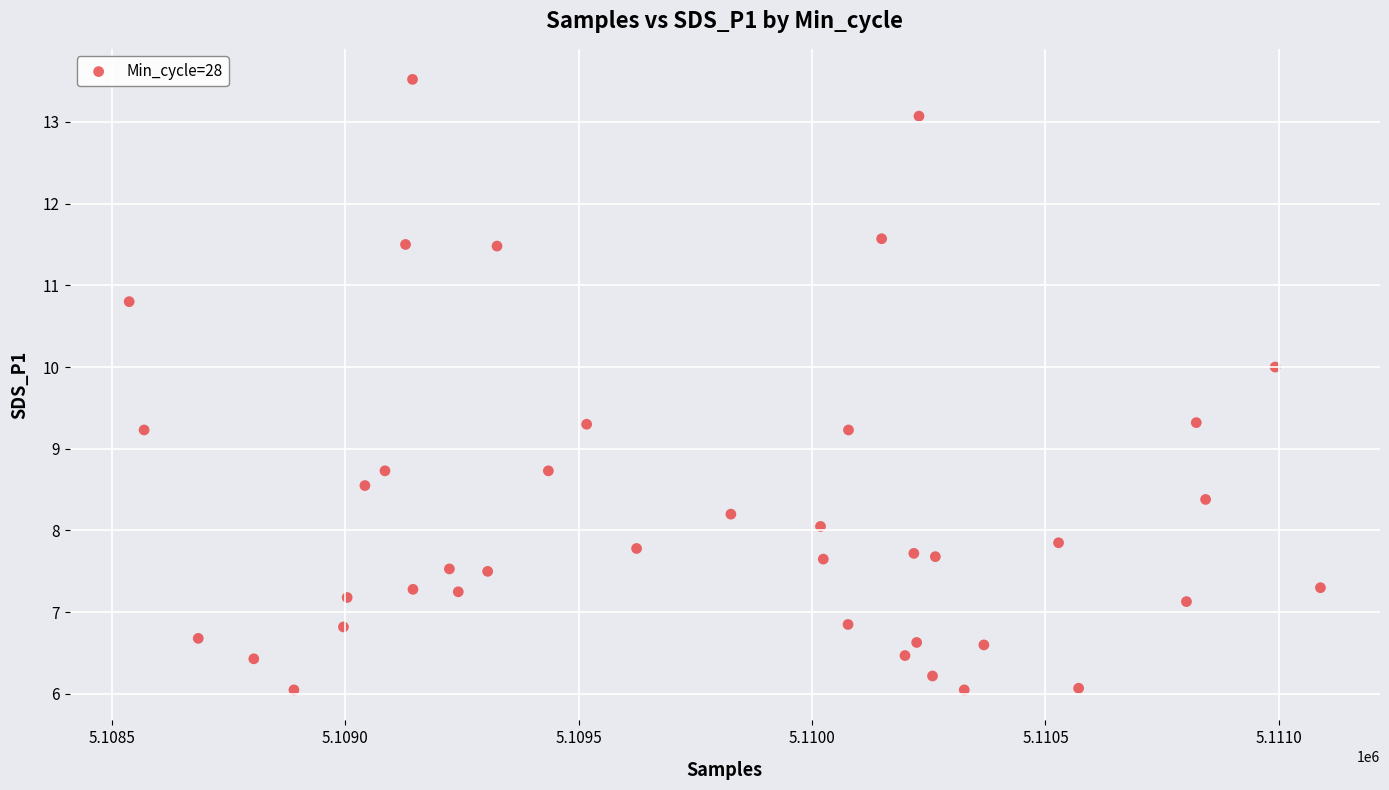

What is the range of Y values (max minus min)?

7.5